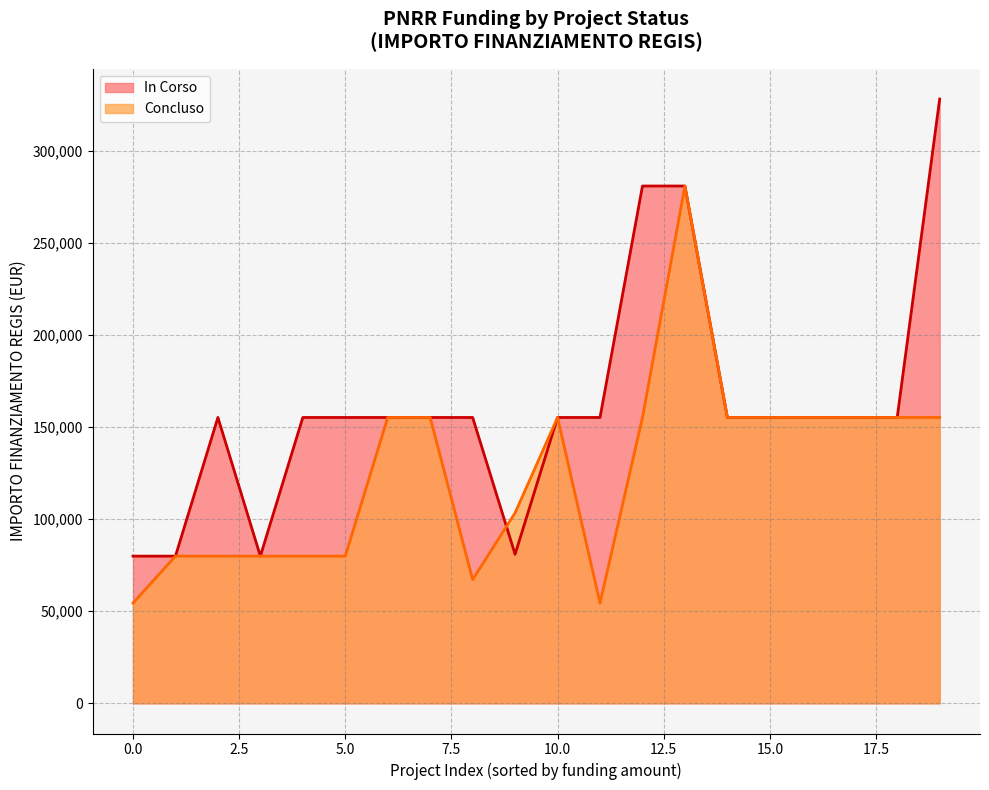

The In Corso series shows 79922 at 0.0. True or false?

True